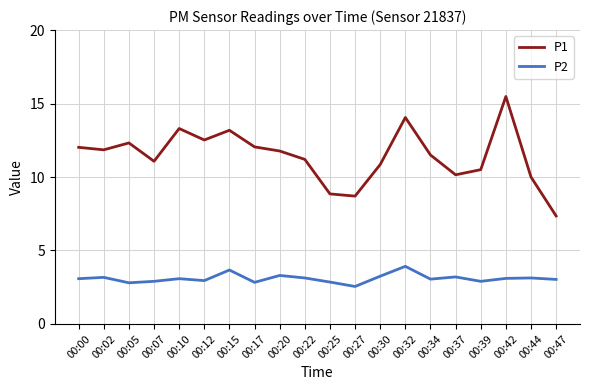

Rank the series by their average value, from lowest to highest.

P2, P1